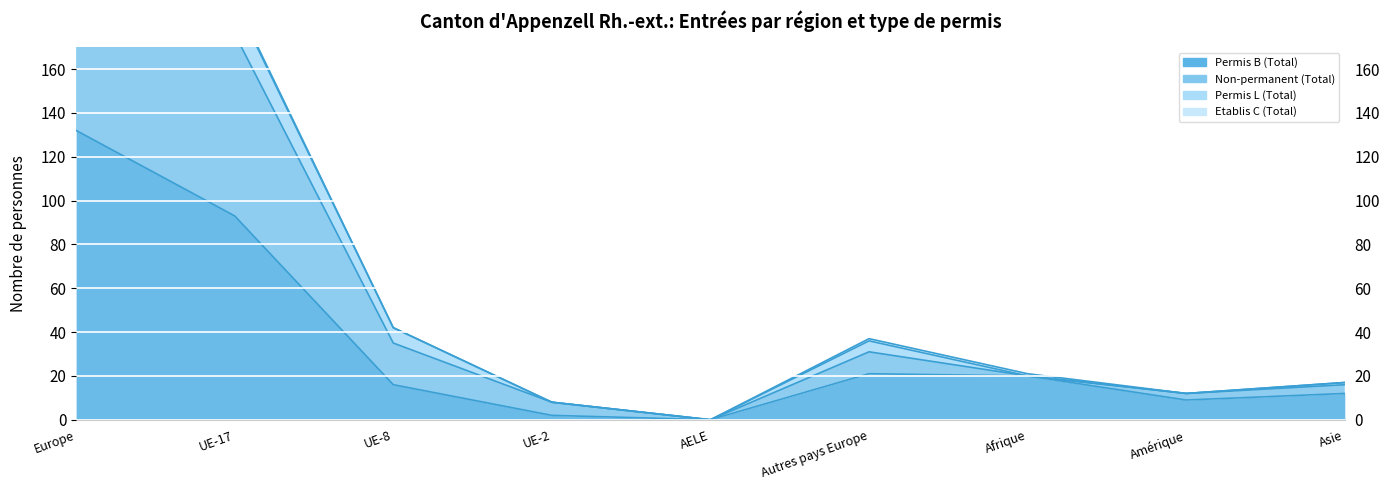

Between UE-17 and Autres pays Europe, which series saw the biggest shift?

Non-permanent (Total)